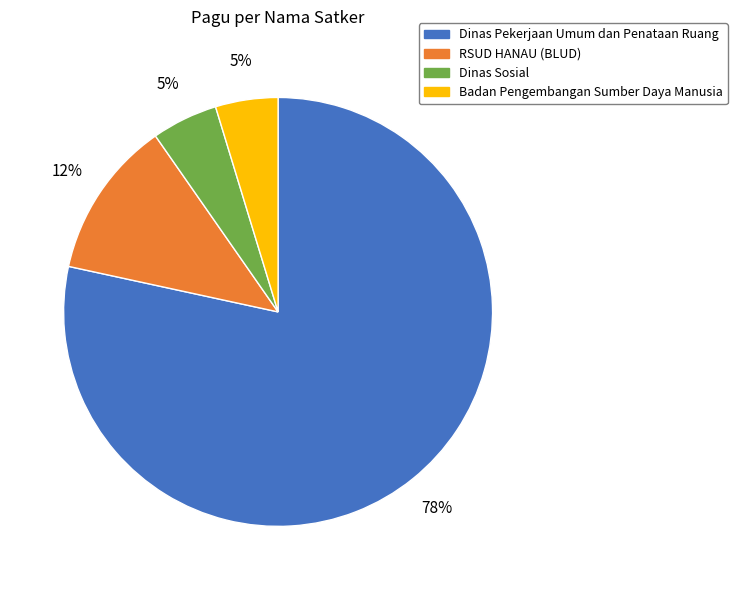

How many segments does this pie chart have?

4